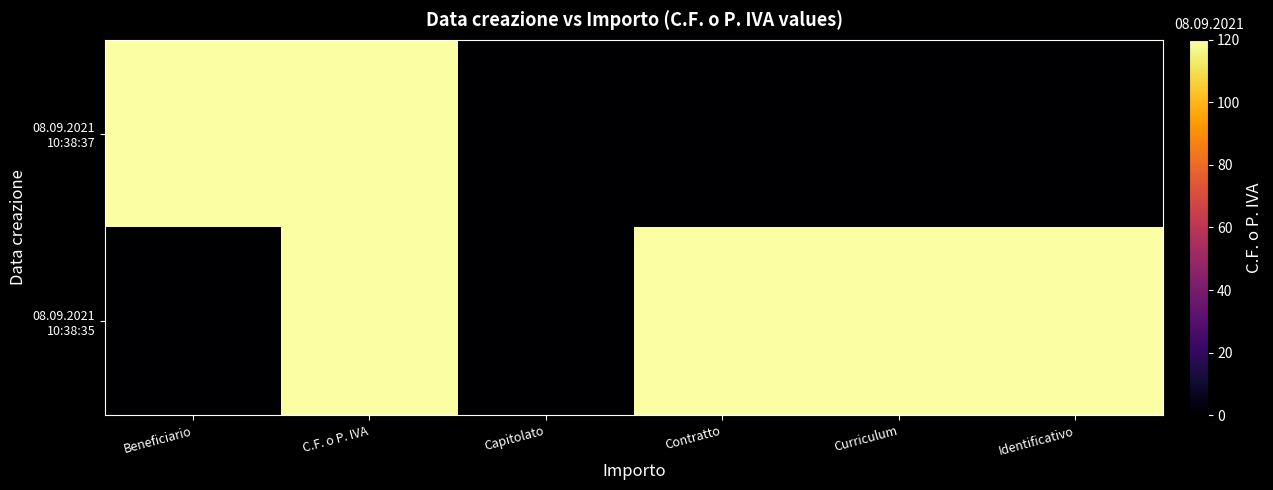

At how many categories does at least one series exceed 16?

20